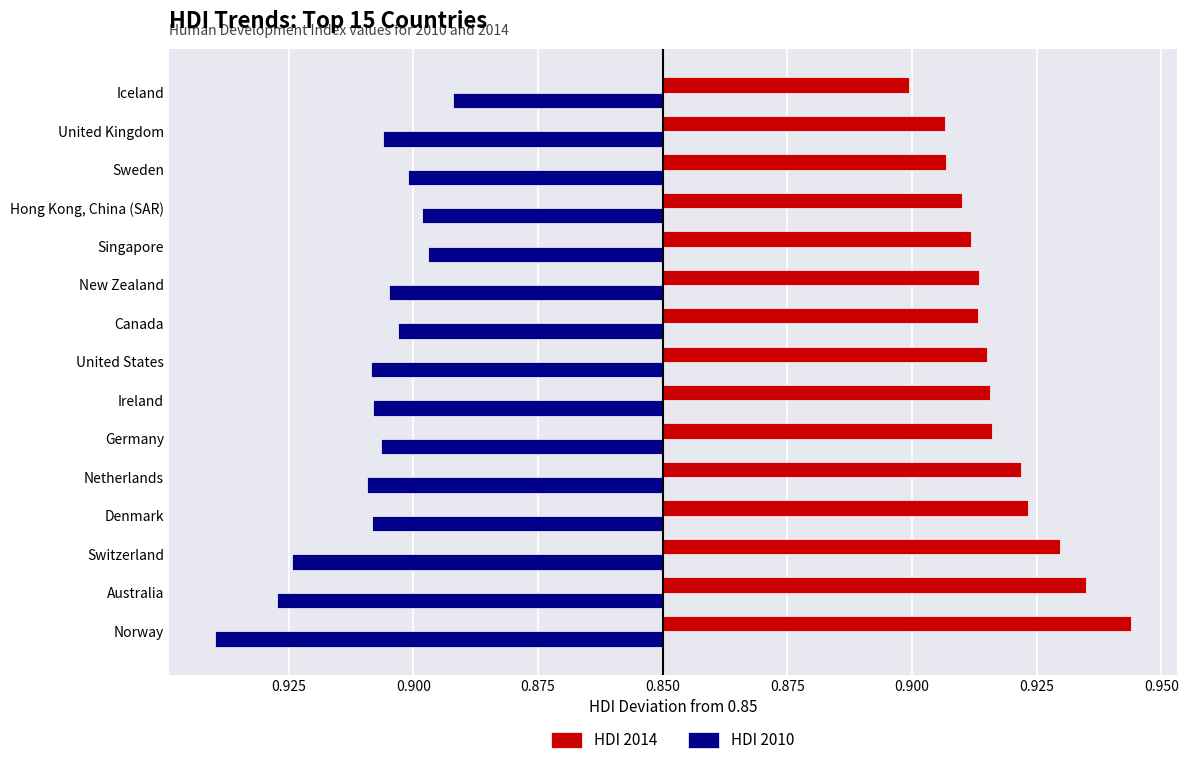

What is the average value of the HDI 2014 series?

0.1